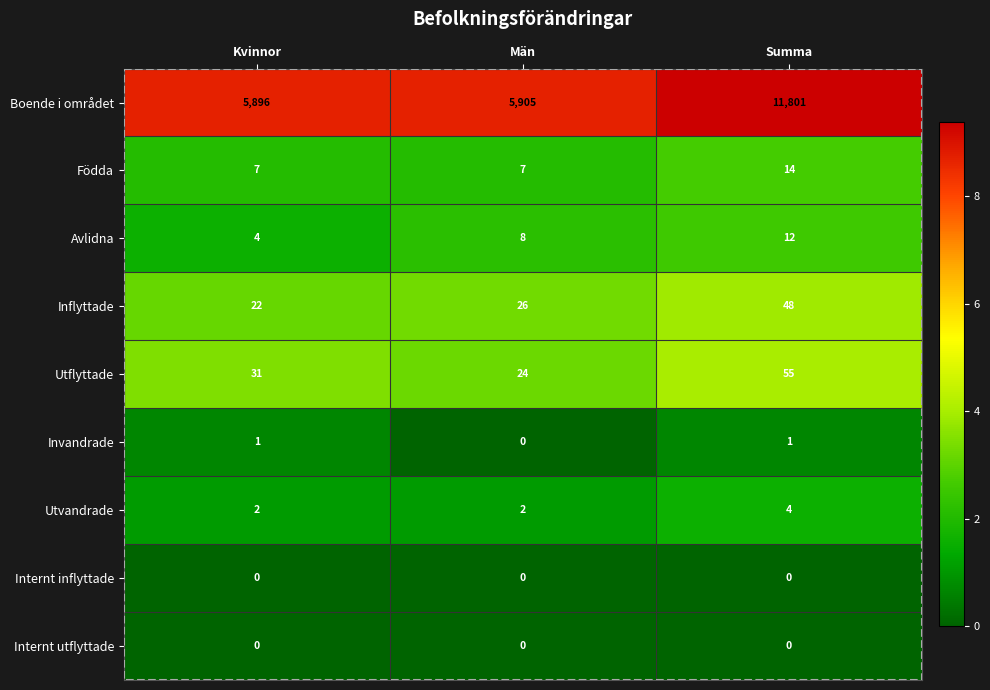

Rank the categories by Utflyttade value from lowest to highest.

Män, Kvinnor, Summa